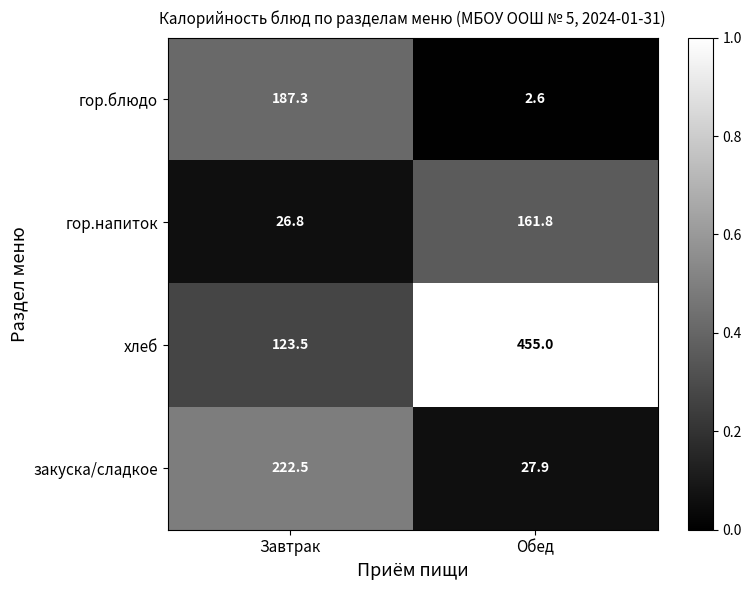

At Обед, list the series in order from largest to smallest.

хлеб, гор.напиток, закуска/сладкое, гор.блюдо